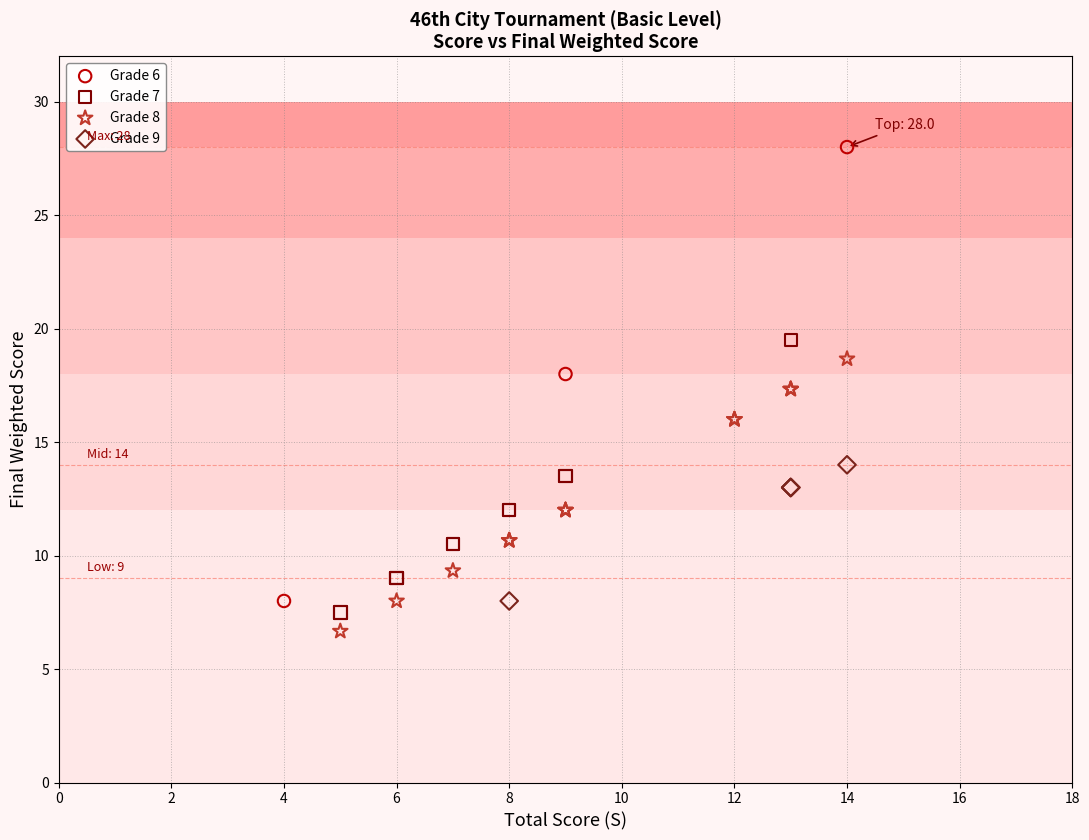

Which series reaches the maximum Y coordinate?

Grade 6